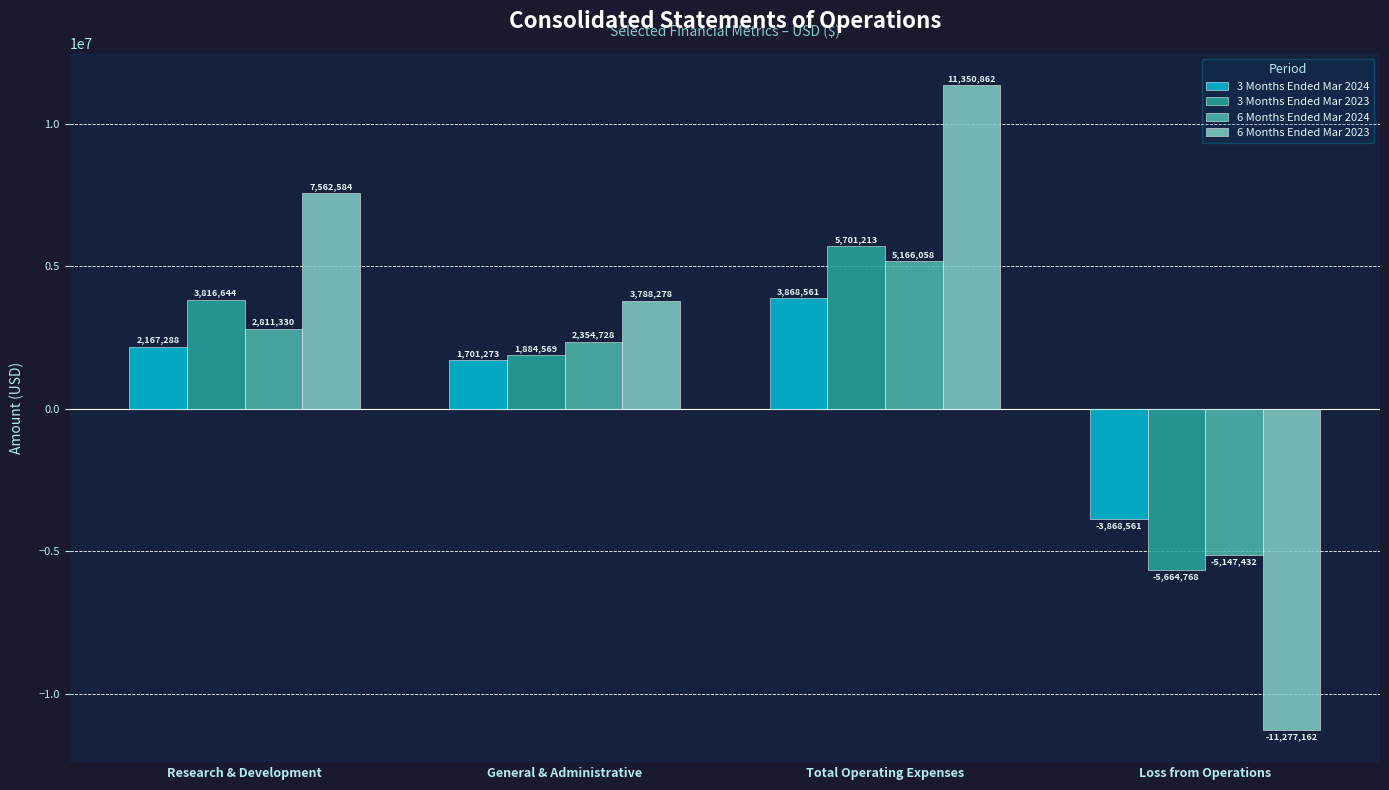

Reading left to right, what are all the values shown in this chart?

3 Months Ended Mar 2024: 2167288	1701273	3868561	-3868561
3 Months Ended Mar 2023: 3816644	1884569	5701213	-5664768
6 Months Ended Mar 2024: 2811330	2354728	5166058	-5147432
6 Months Ended Mar 2023: 7562584	3788278	11350862	-11277162